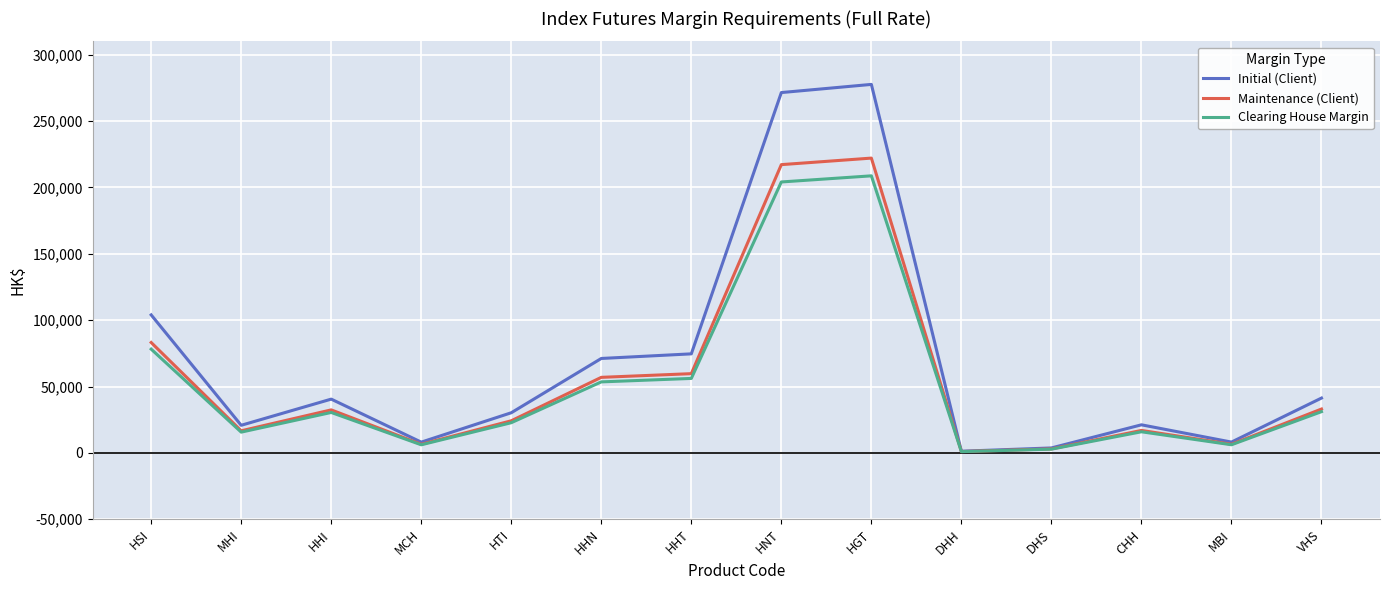

True or false: Clearing House Margin has a value of 6090 at MCH.

True